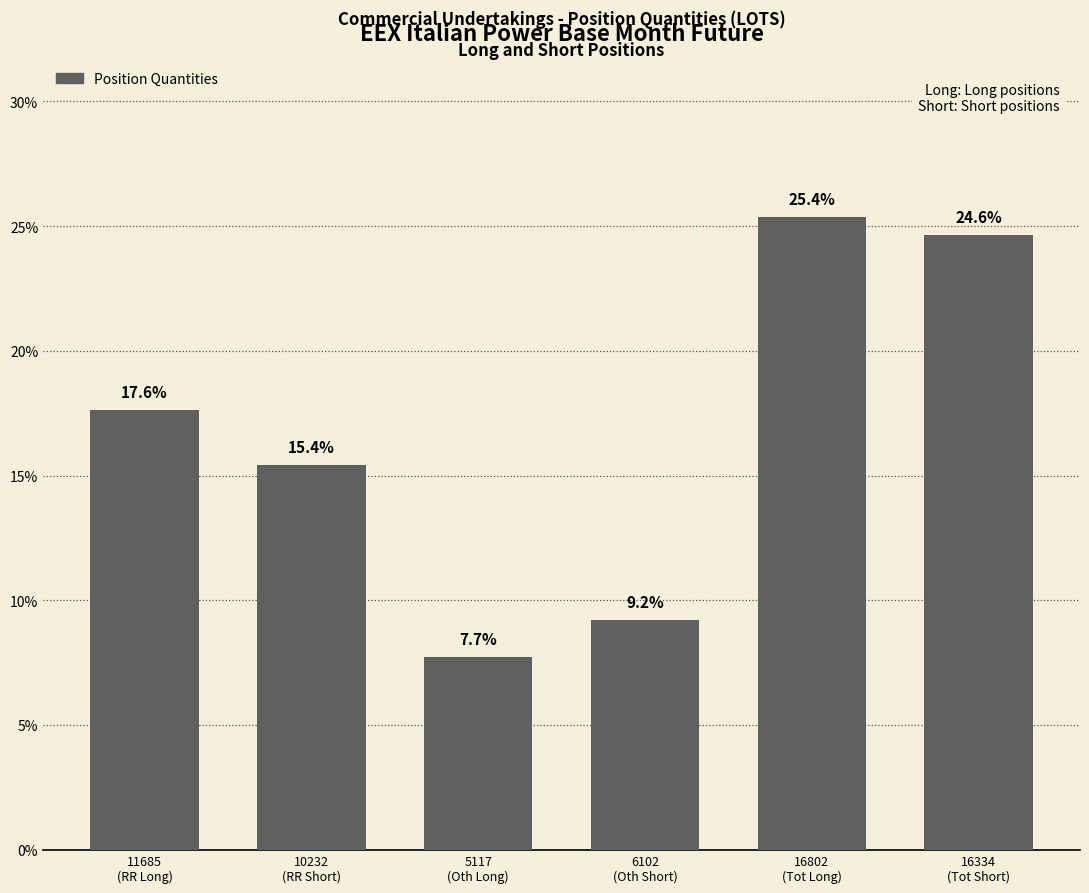

Reading left to right, transcribe all the data shown in this chart.

17.6	15.4	7.7	9.2	25.4	24.6